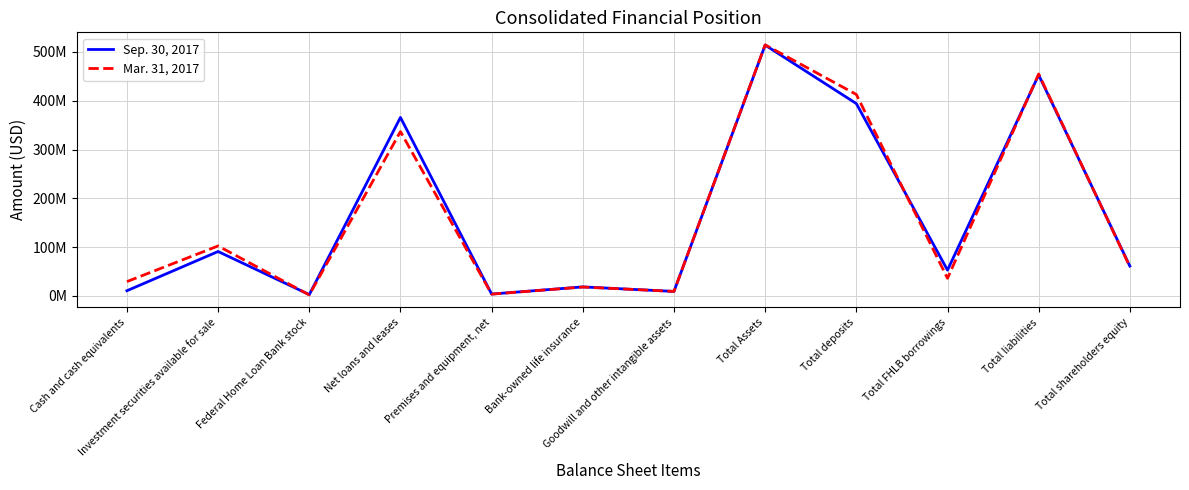

Which series has the largest total across all categories?

Mar. 31, 2017